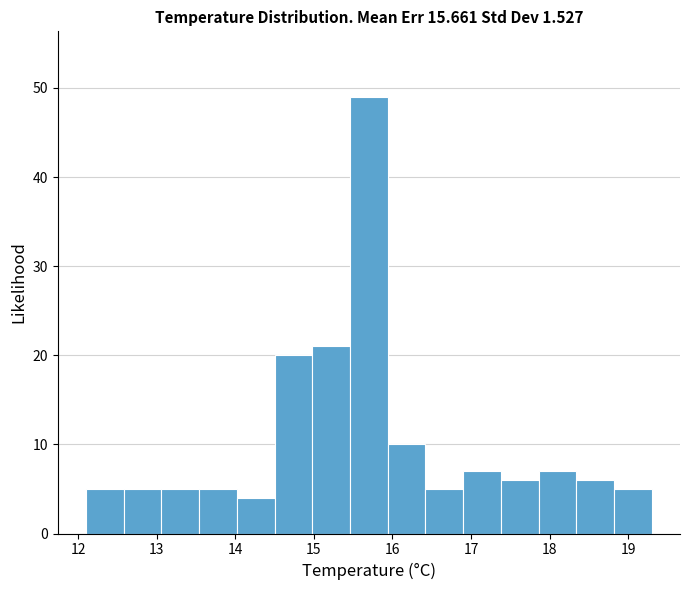

Reading left to right, transcribe this chart: for each bar, give the range it covers on the x-axis and its height. Neither the bar edges nor the heights are printed on the chart, so give them approximately, as read against the axes.

12.10 to 12.58: 5
12.58 to 13.06: 5
13.06 to 13.54: 5
13.54 to 14.02: 5
14.02 to 14.50: 4
14.50 to 14.98: 20
14.98 to 15.46: 21
15.46 to 15.94: 49
15.94 to 16.42: 10
16.42 to 16.90: 5
16.90 to 17.38: 7
17.38 to 17.86: 6
17.86 to 18.34: 7
18.34 to 18.82: 6
18.82 to 19.30: 5